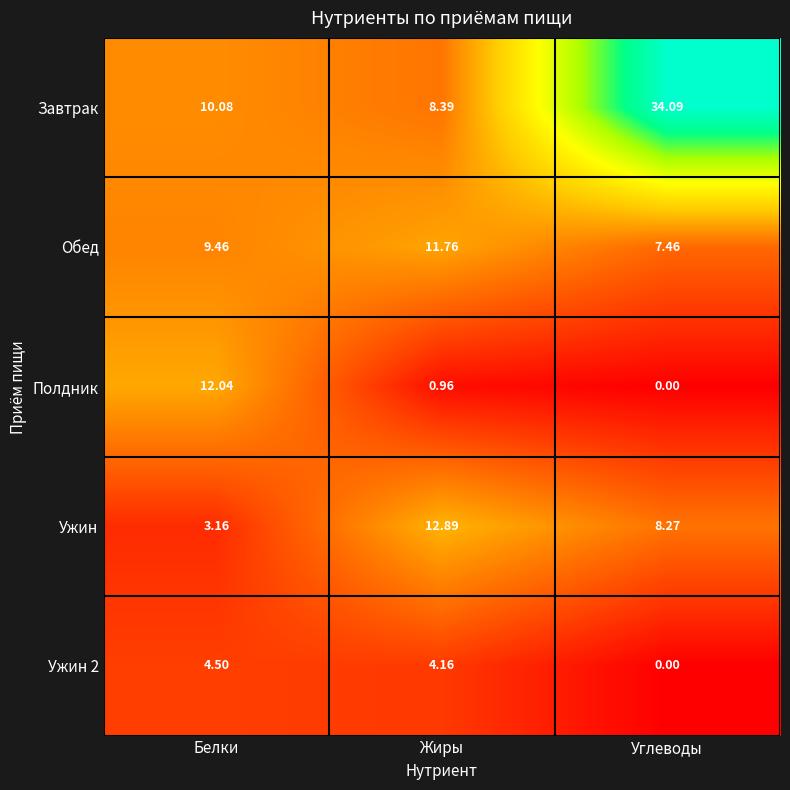

Which category has the highest value across all series?

Углеводы